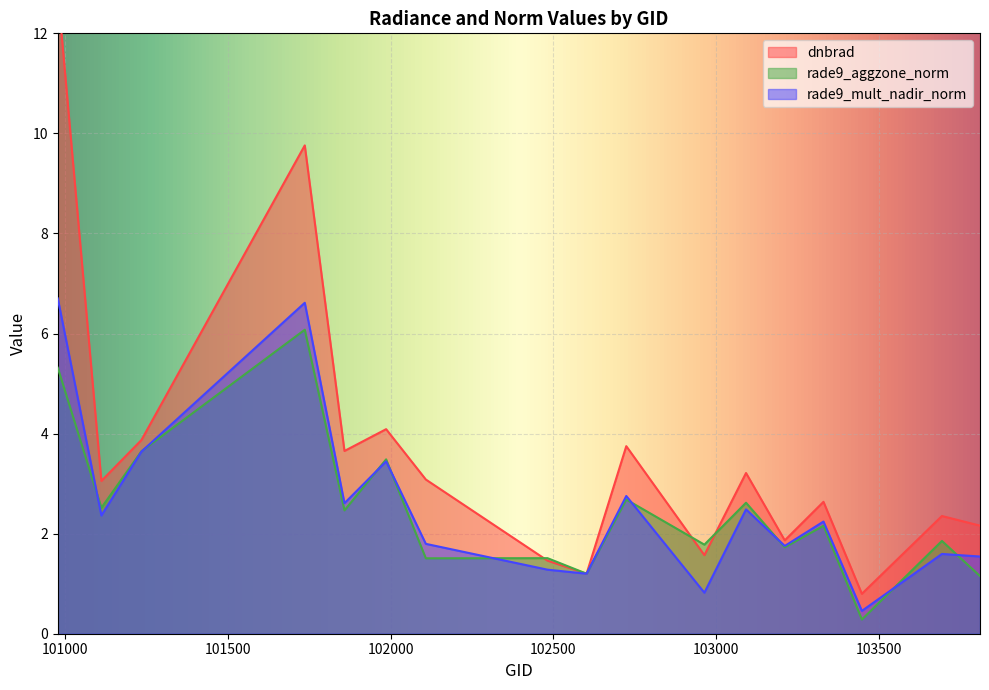

What is the spread (max minus min) of values at 102108?

1.6